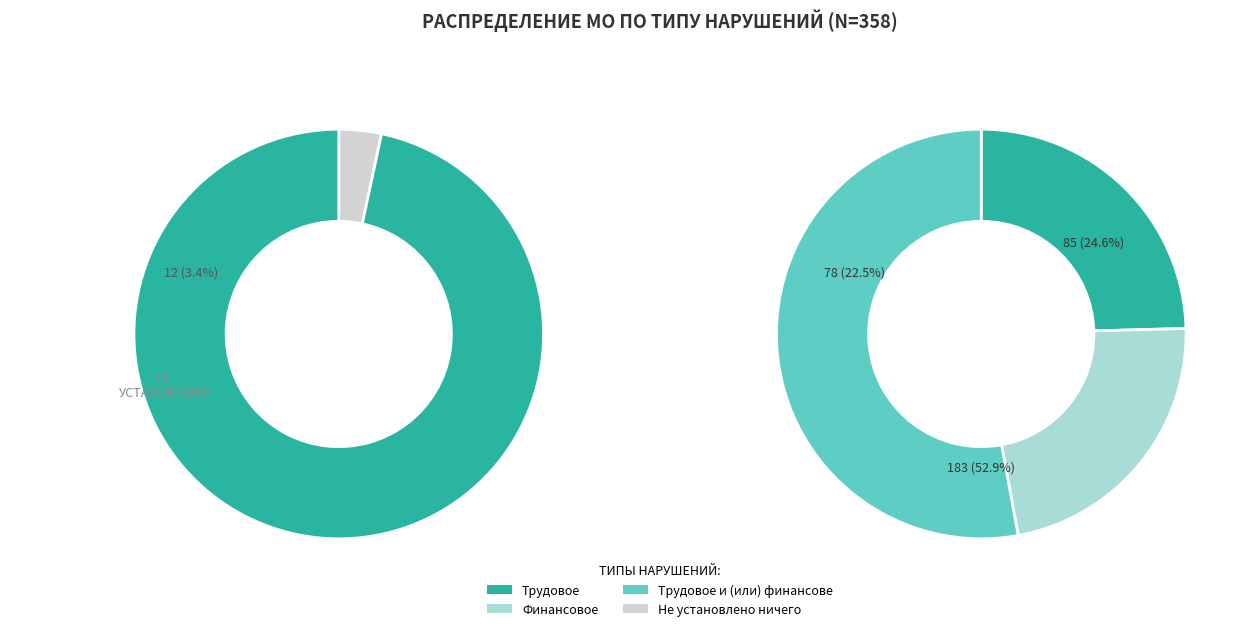

Is Трудовое the majority of the pie?

No